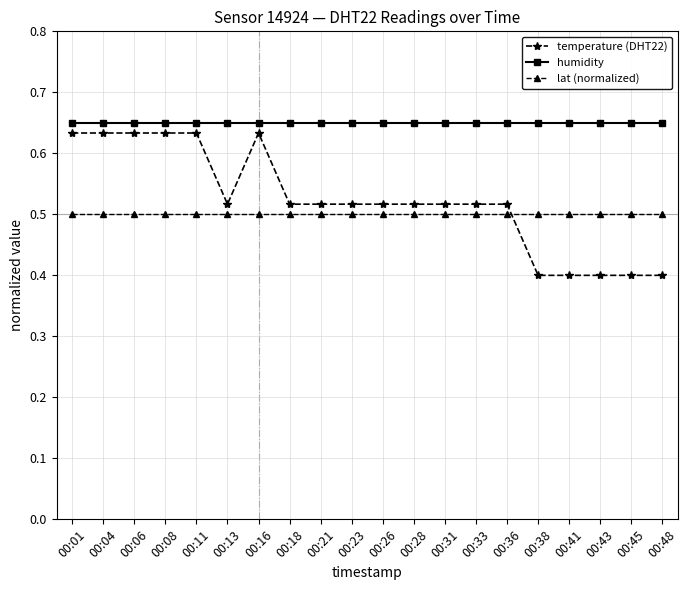

Is the value of humidity at 00:21 greater than the value of lat (normalized) at 00:41?

Yes